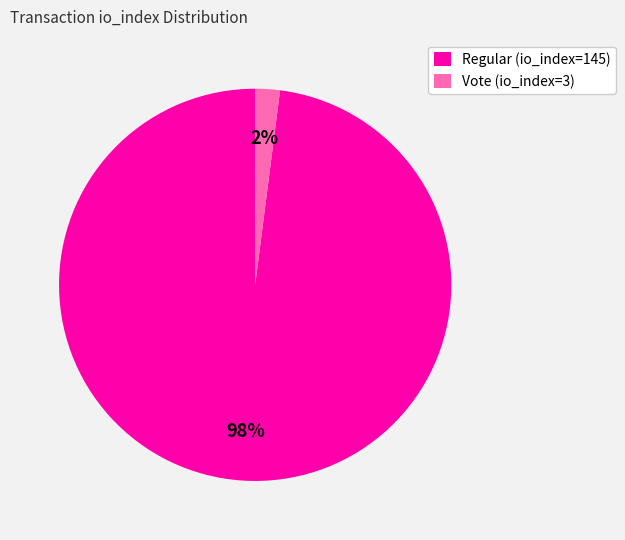

Rank the categories by value from lowest to highest.

Vote (io_index=3), Regular (io_index=145)